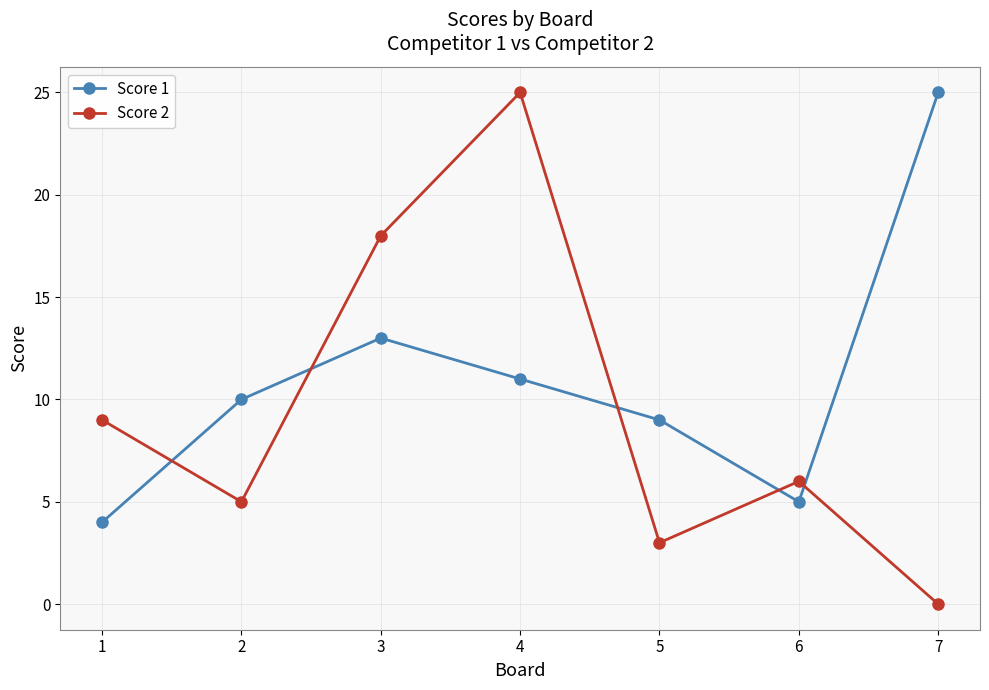

What is the difference between the maximum and second lowest values in the Score 2 series?

22